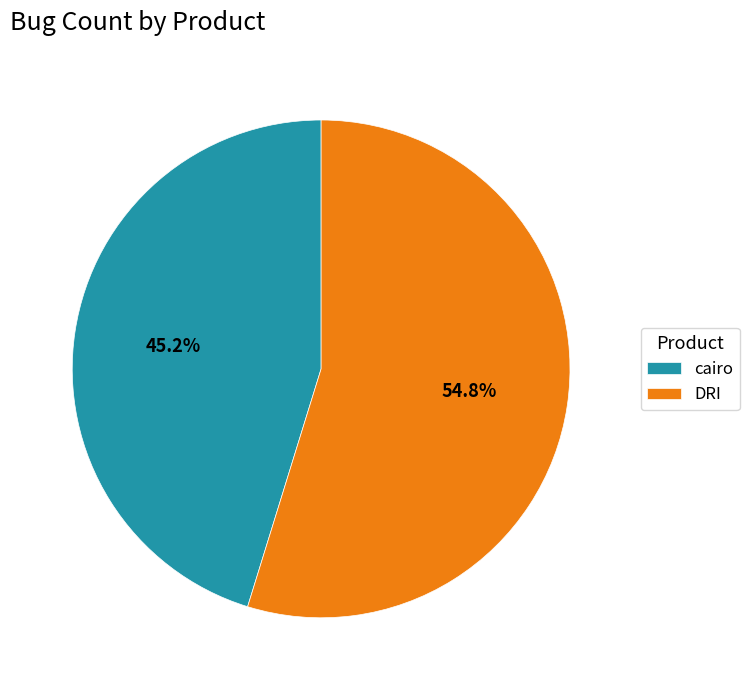

The cairo slice represents 53% of the pie. True or false?

False